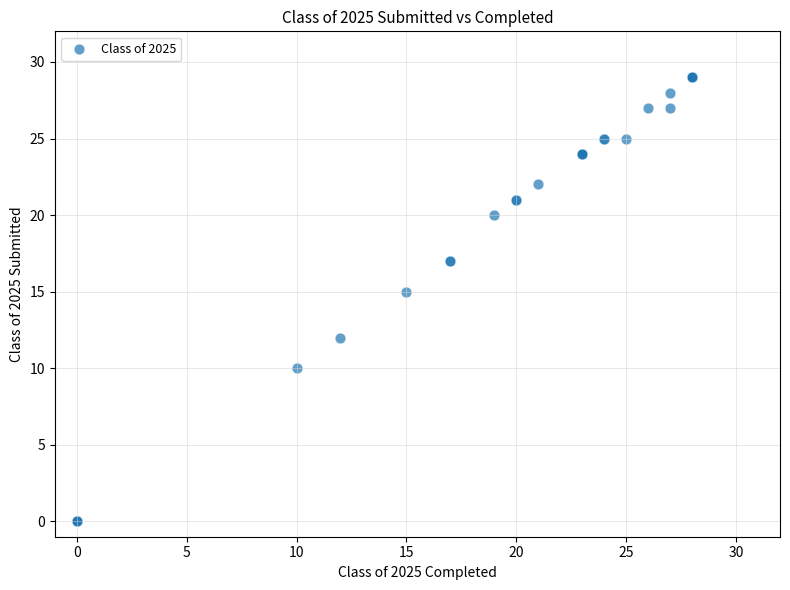

What Y value in the scatter plot is closest to 14?

15